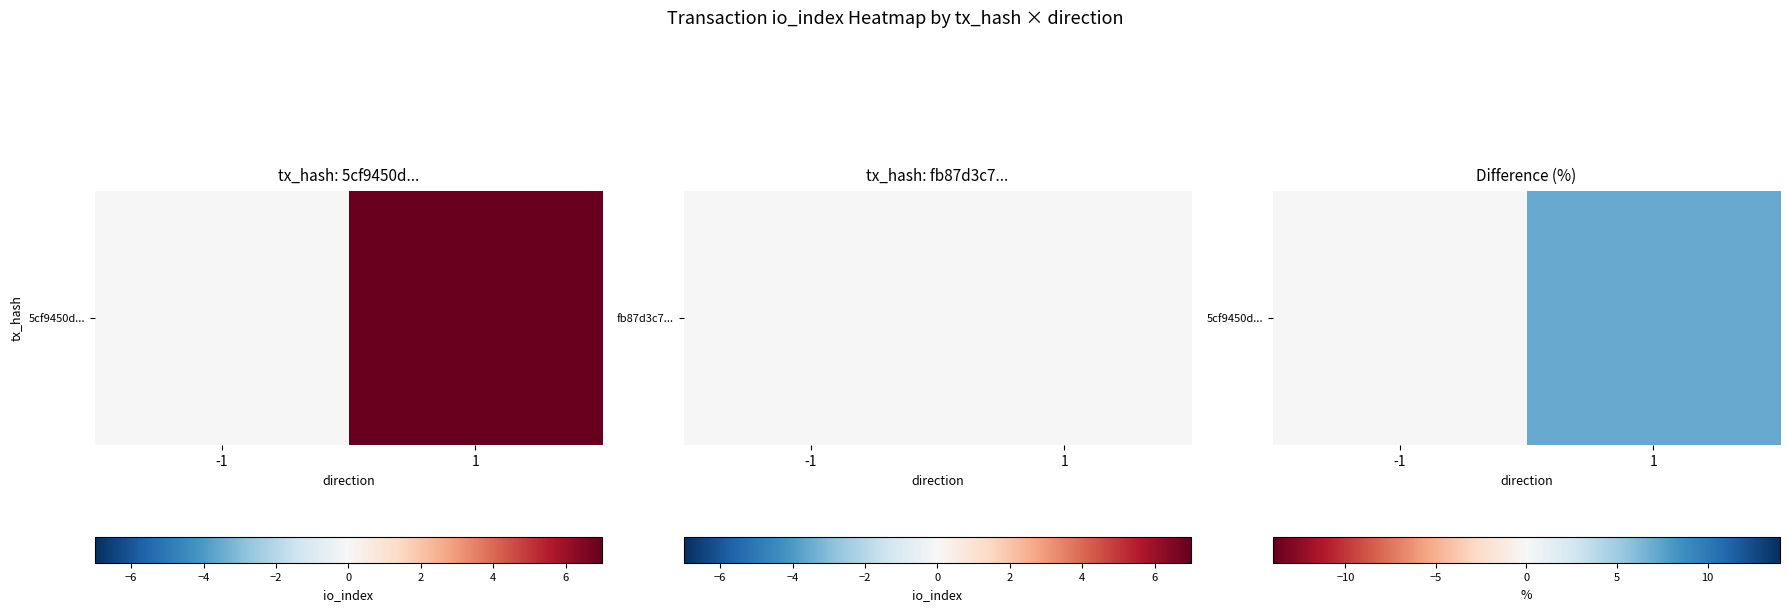

Which label corresponds to the largest value in the chart?

1